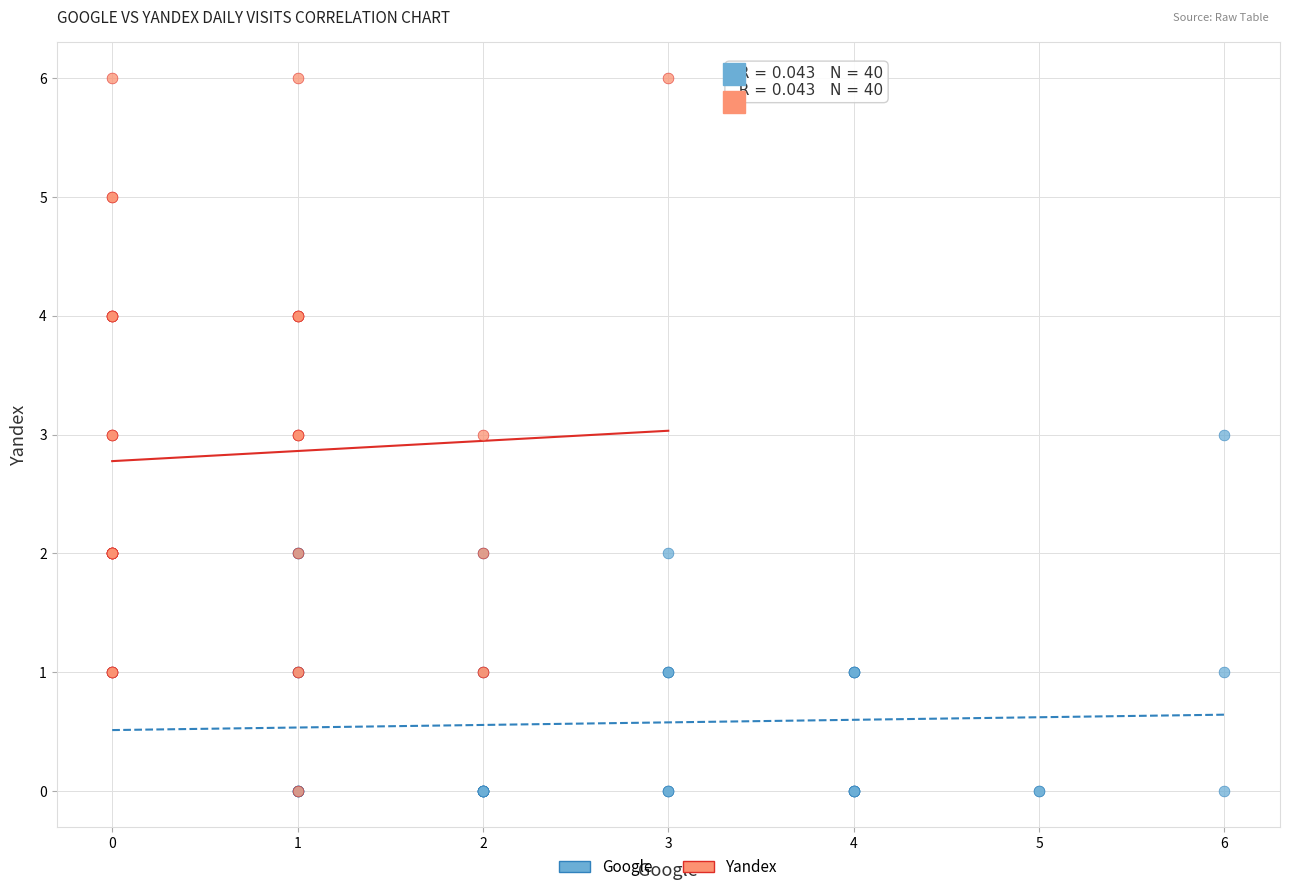

Which series has the widest spread of Y values?

Yandex